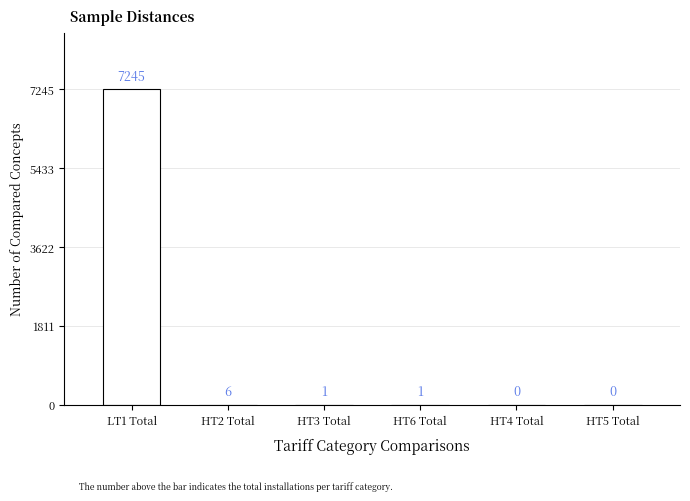

List the labels in order of value, smallest first.

HT4 Total, HT5 Total, HT3 Total, HT6 Total, HT2 Total, LT1 Total